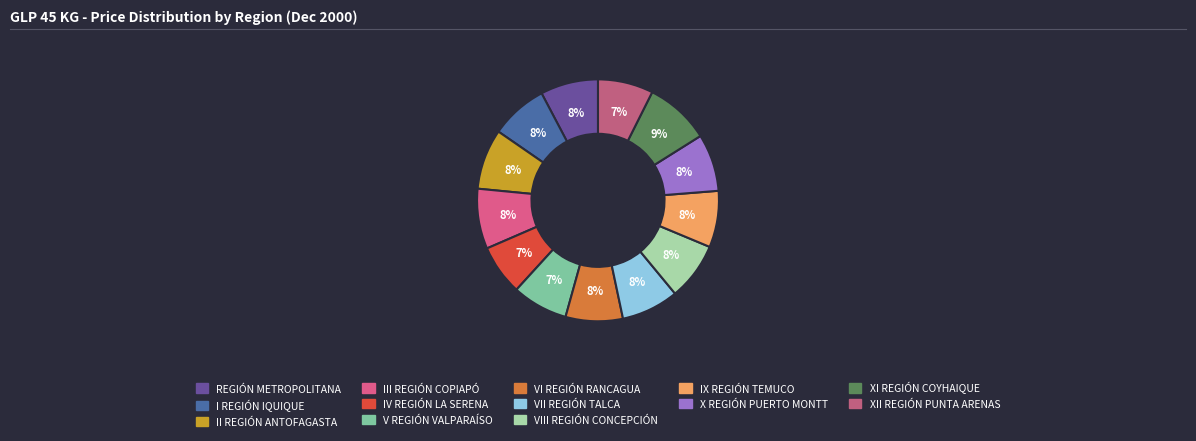

Do VIII REGIÓN CONCEPCIÓN and IX REGIÓN TEMUCO together represent more than half of the pie?

No